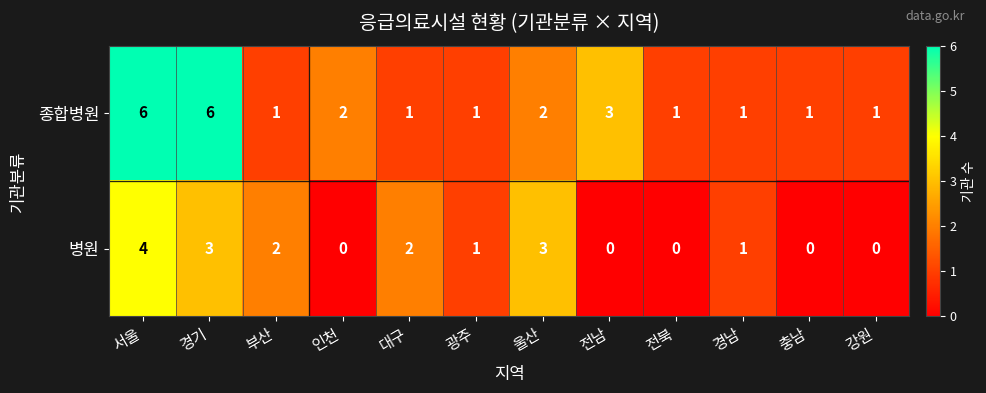

What is the highest value of the 병원 series?

4